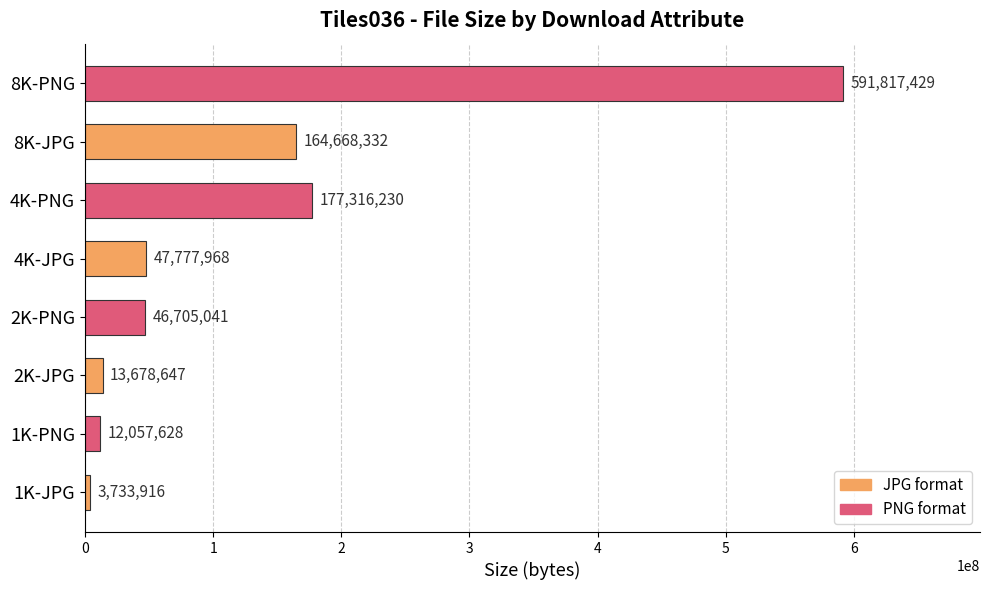

How many data points are less than 47777968?

4